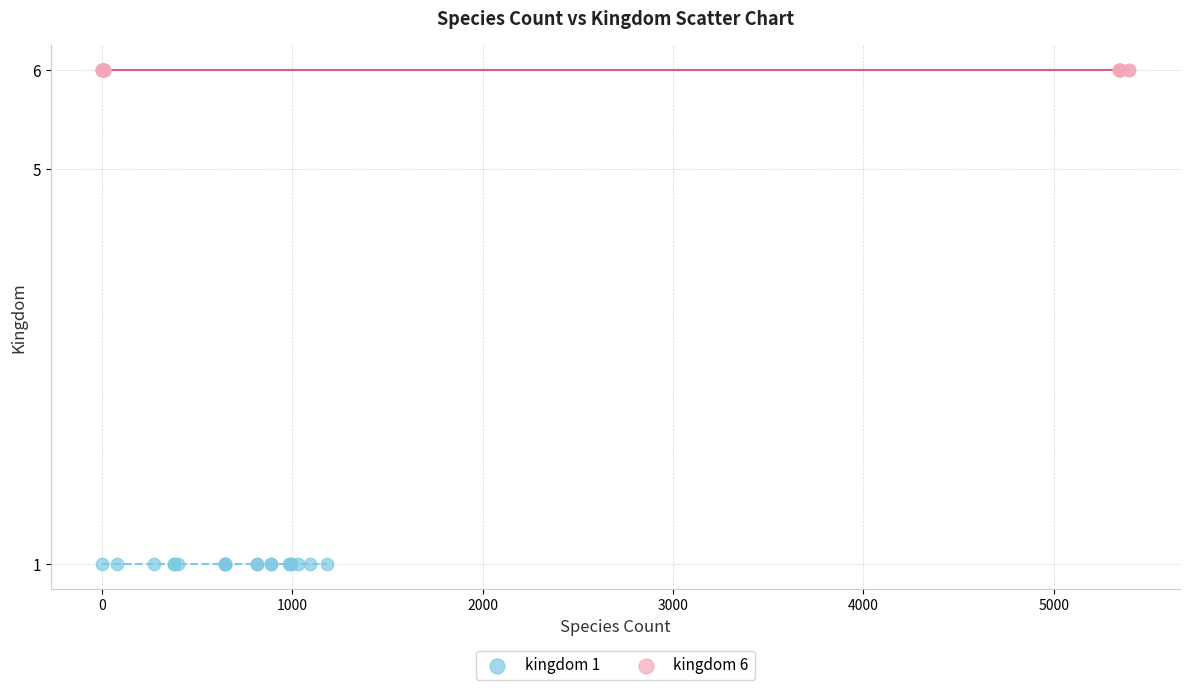

Which series reaches the minimum Y coordinate?

kingdom 1